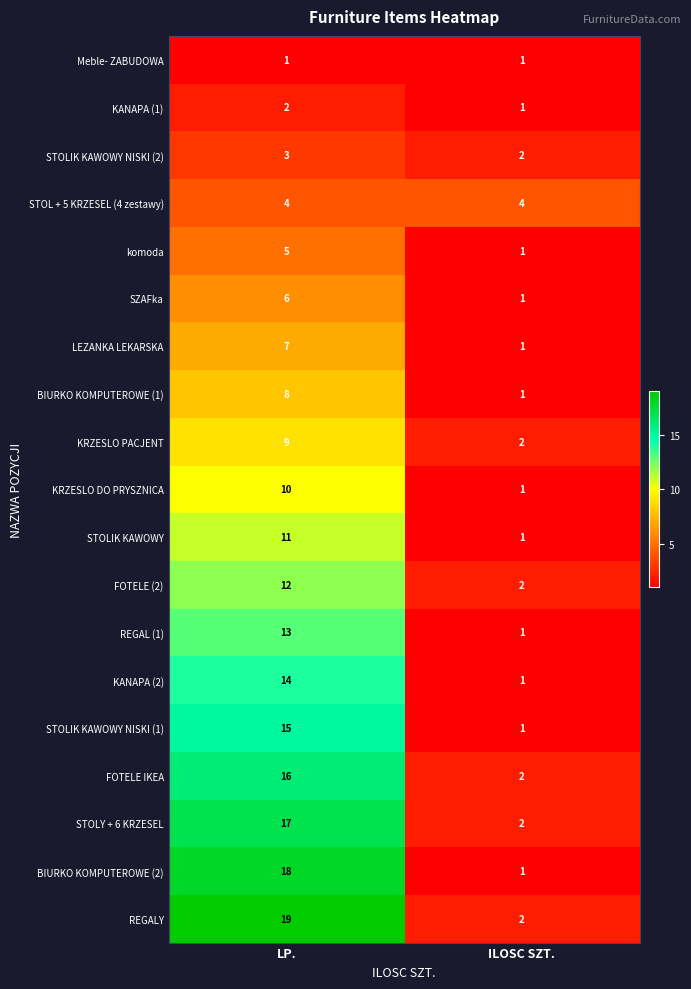

What is the difference between the KRZESLO PACJENT values at LP. and ILOSC SZT.?

7